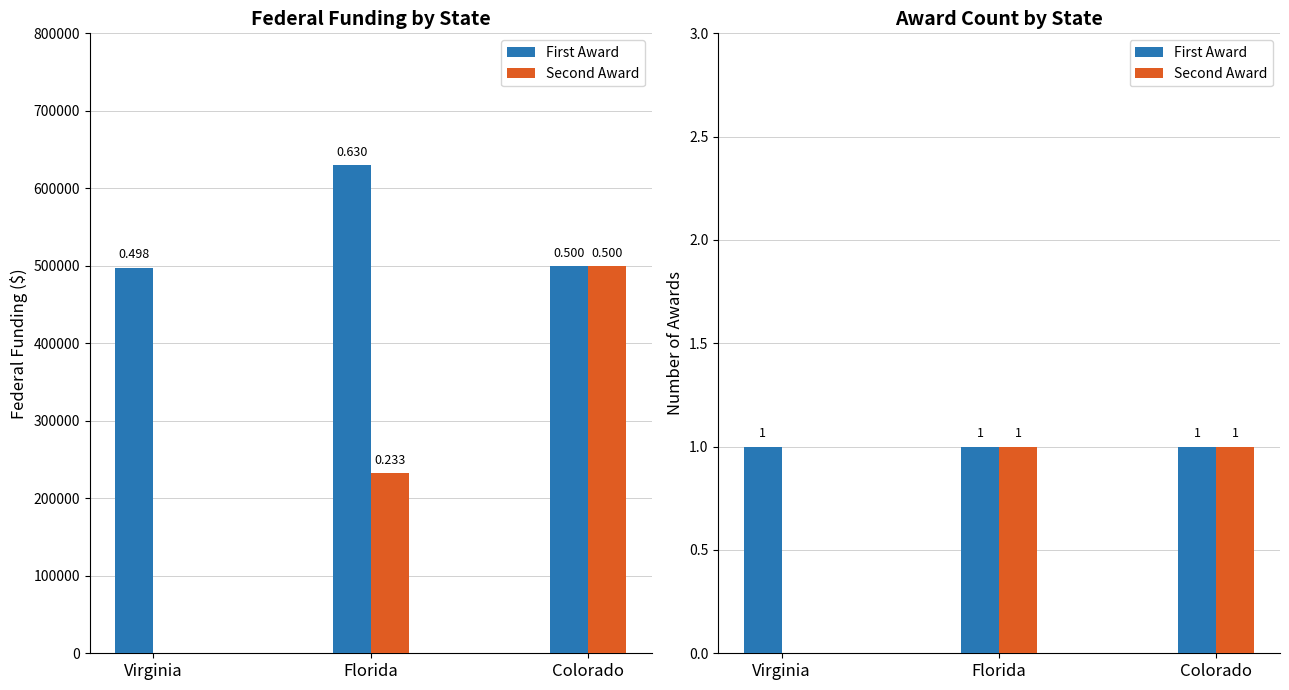

What is the label of the 3rd bar from the right?

Virginia